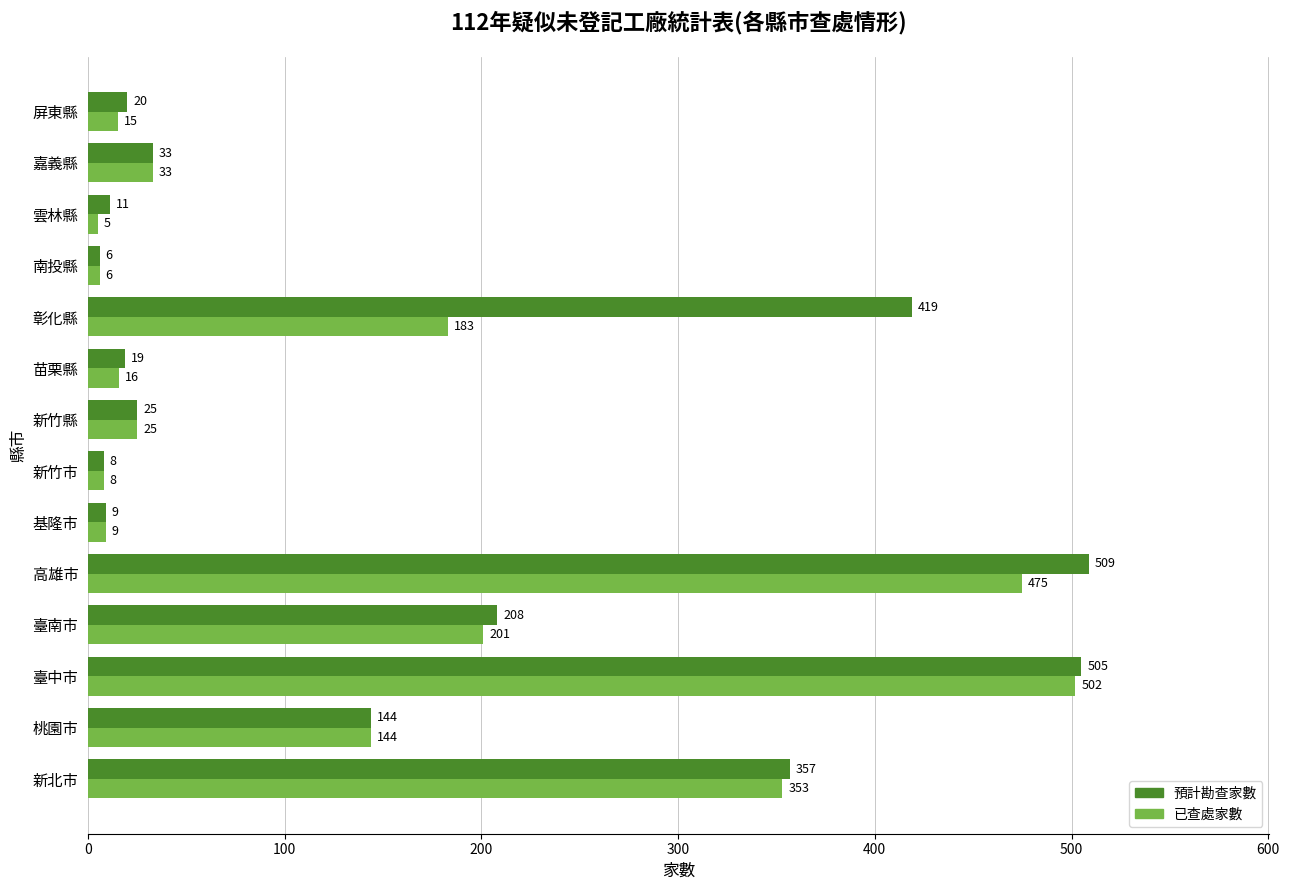

What is the difference between the maximum and minimum values in the 預計勘查家數 series?

503